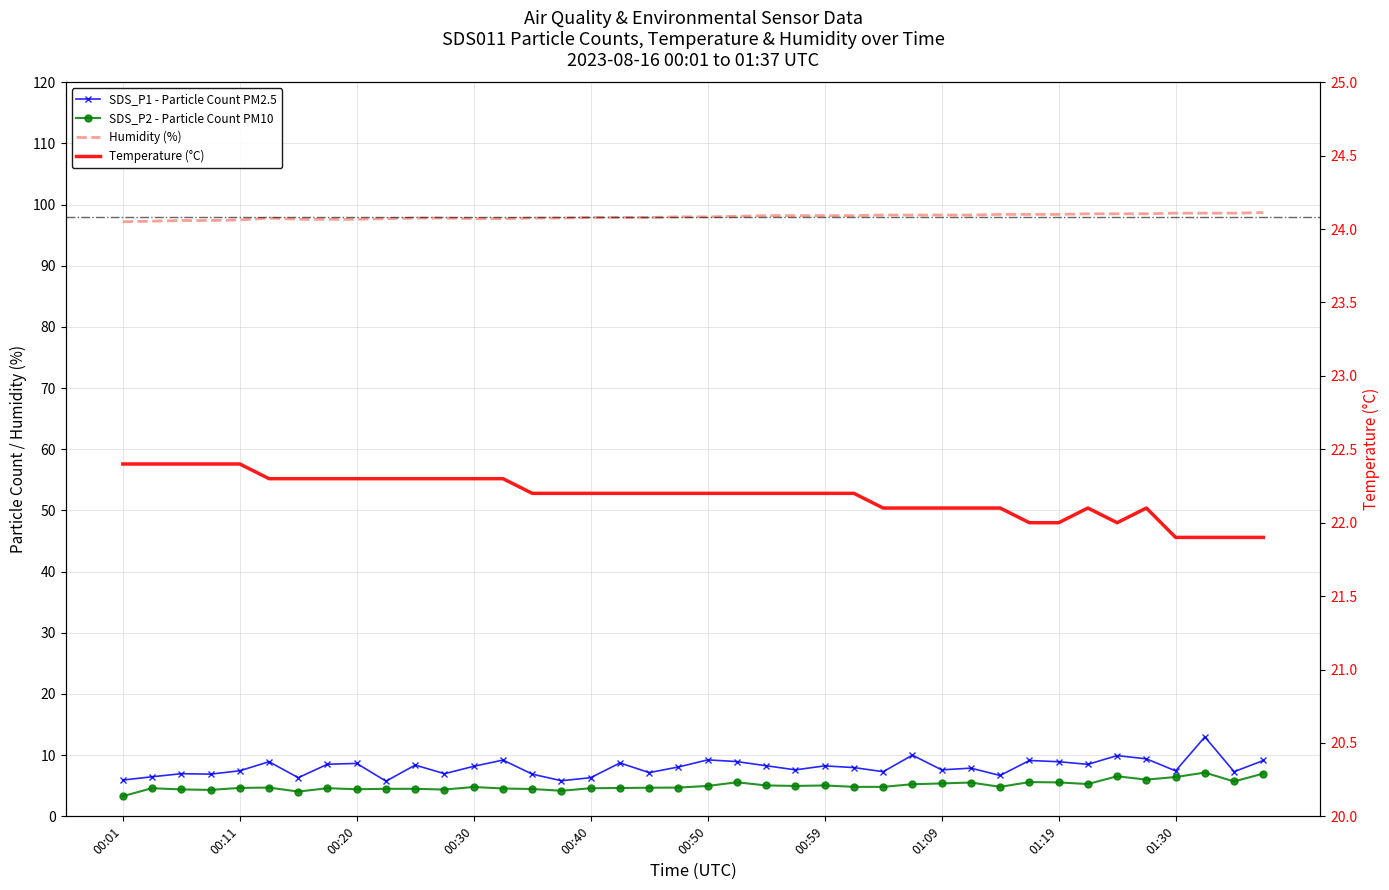

The value of Humidity (%) at 25 is 153.3. True or false?

False